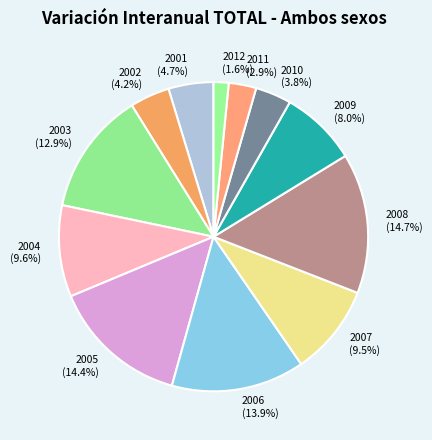

Which has a higher value, 2010 (3.8%) or 2005 (14.4%)?

2005 (14.4%)